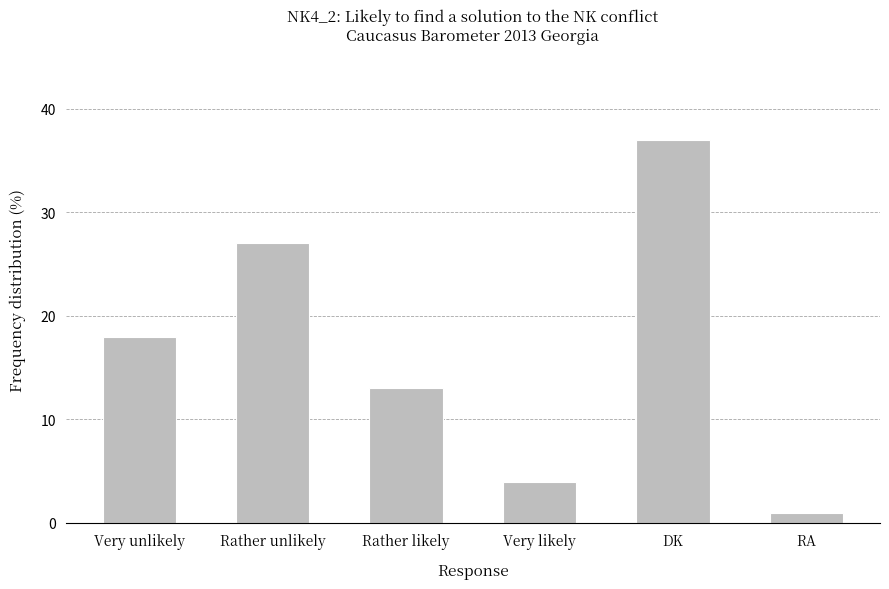

Which has a higher value, Very likely or Rather likely?

Rather likely